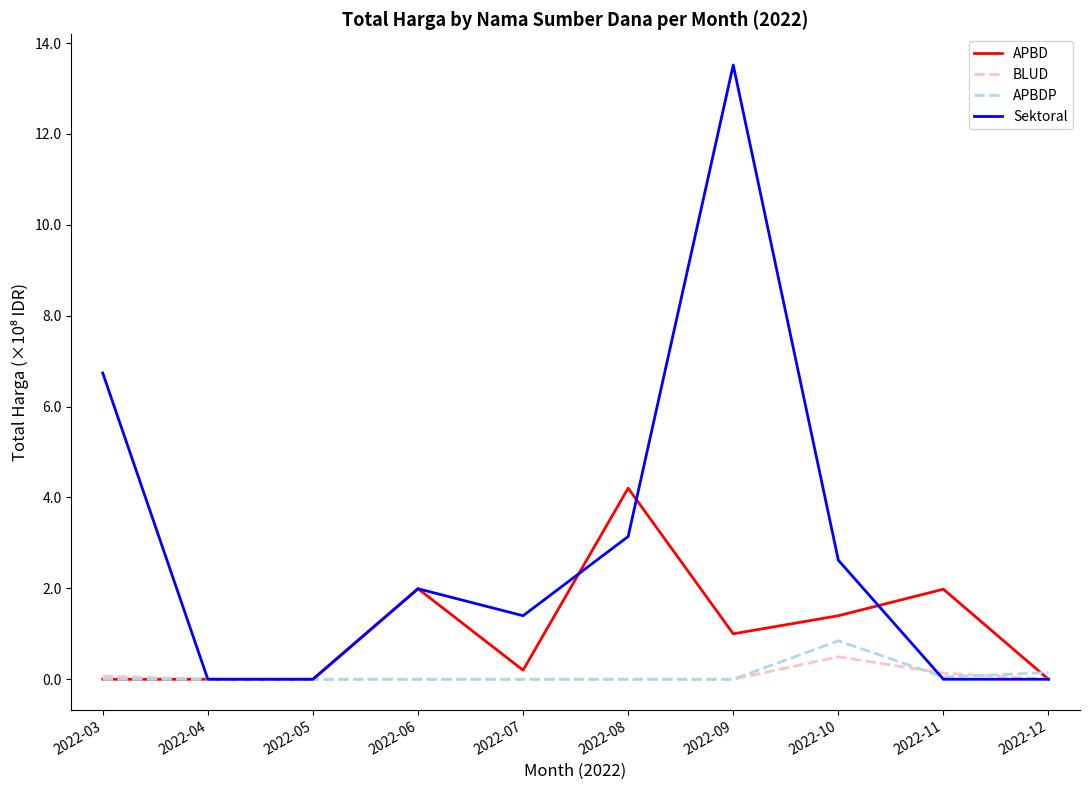

Which series has the largest range (max minus min)?

Sektoral